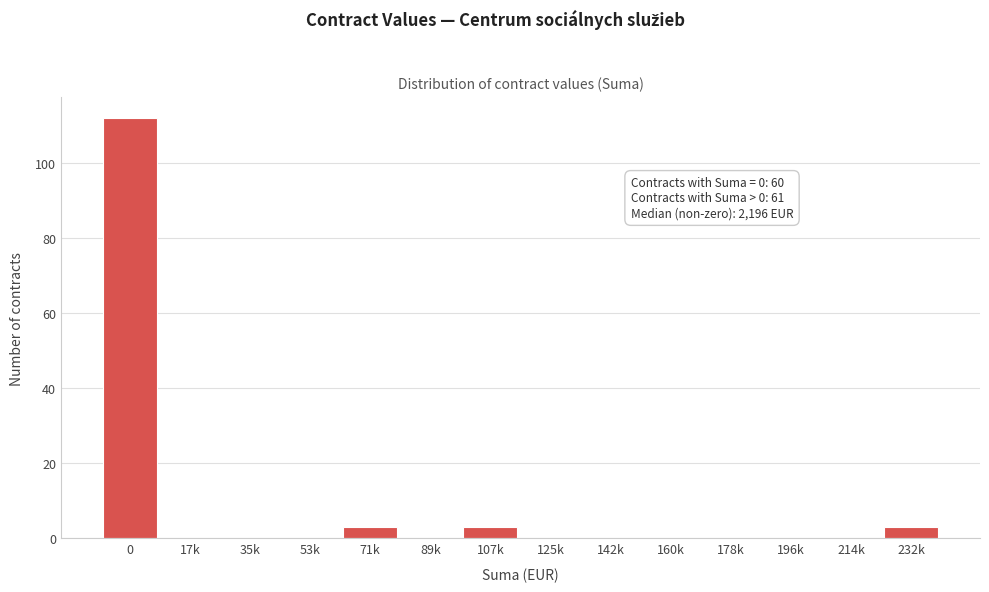

Reading left to right, list all the values displayed in this chart.

0=112	17k=0	35k=0	53k=0	71k=3	89k=0	107k=3	125k=0	142k=0	160k=0	178k=0	196k=0	214k=0	232k=3